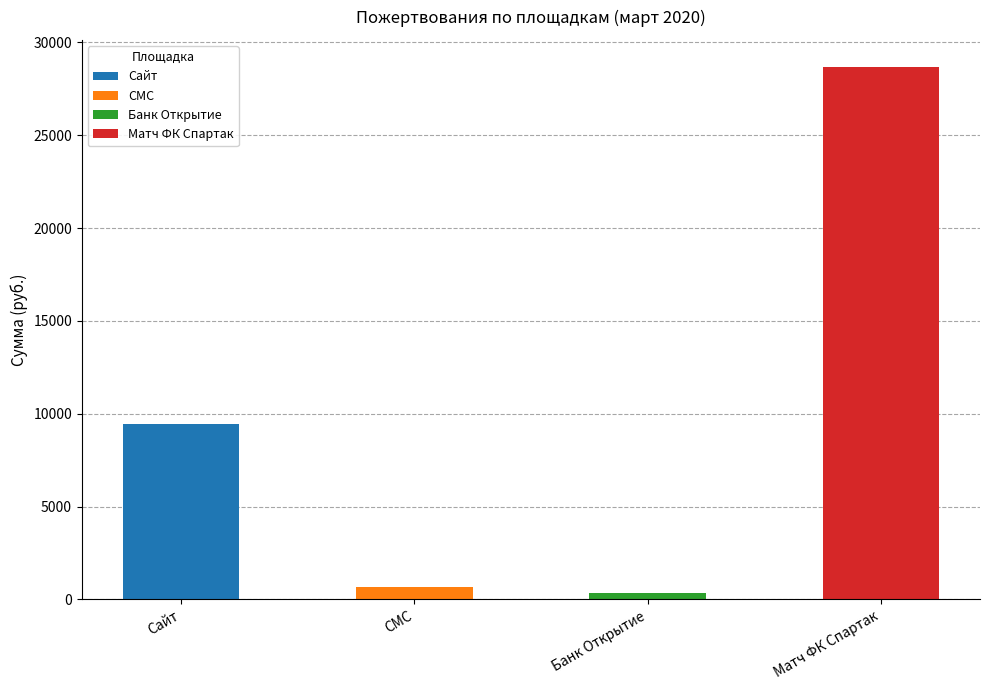

Are the bars horizontal?

No